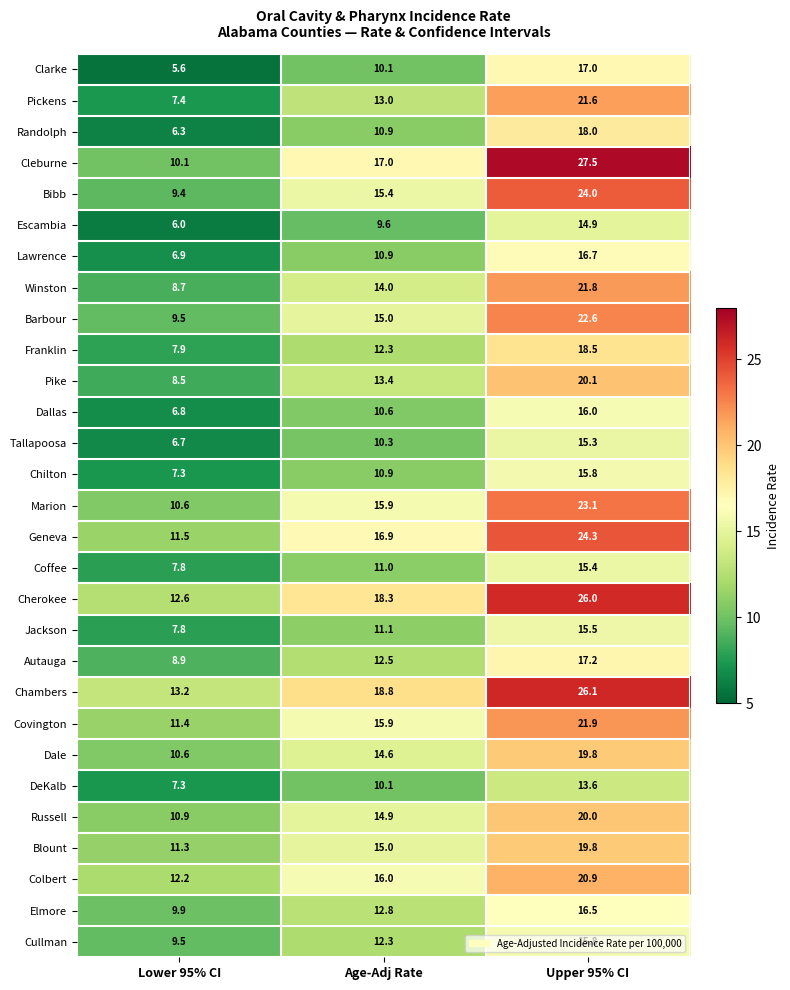

What is the sum of all Dale values?

45.0